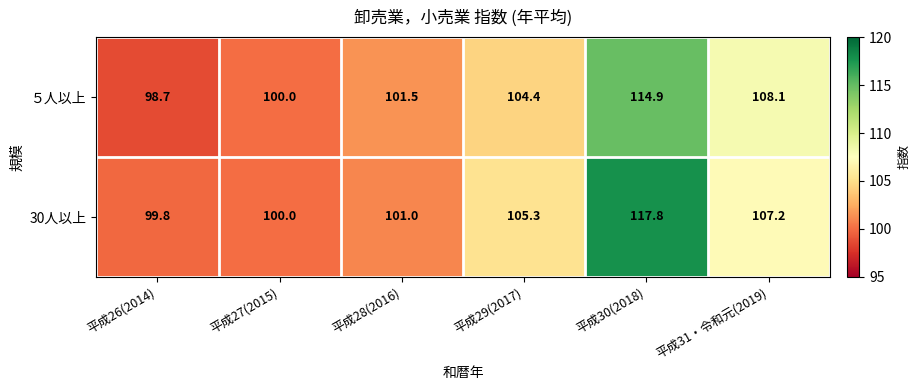

The value of ５人以上 at 平成28(2016) is 32.8. True or false?

False